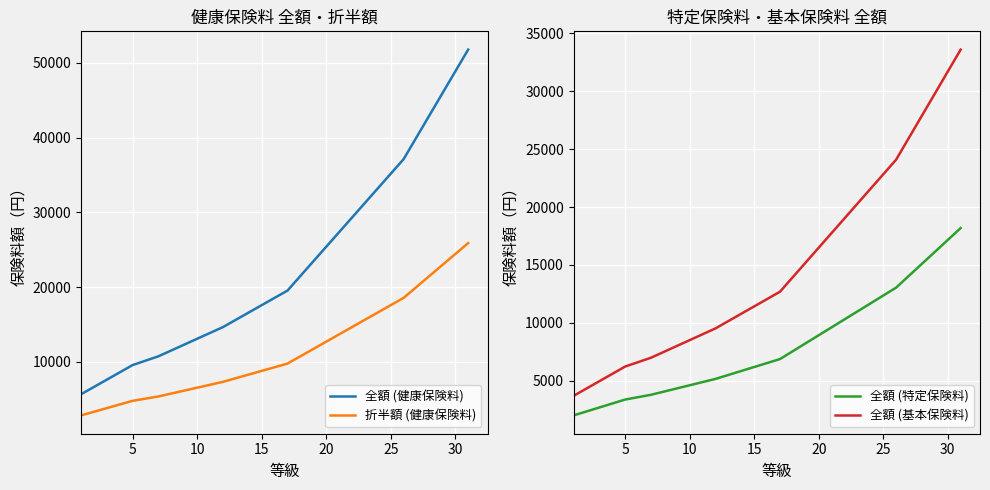

Is it true that 折半額 (健康保険料) equals 26582.7 at 25?

False